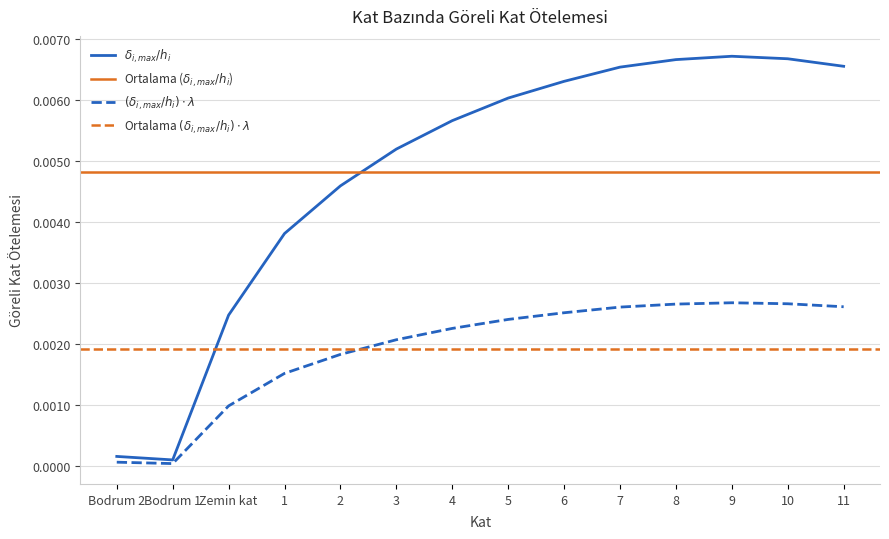

Which label corresponds to the smallest value in the chart?

Bodrum 1